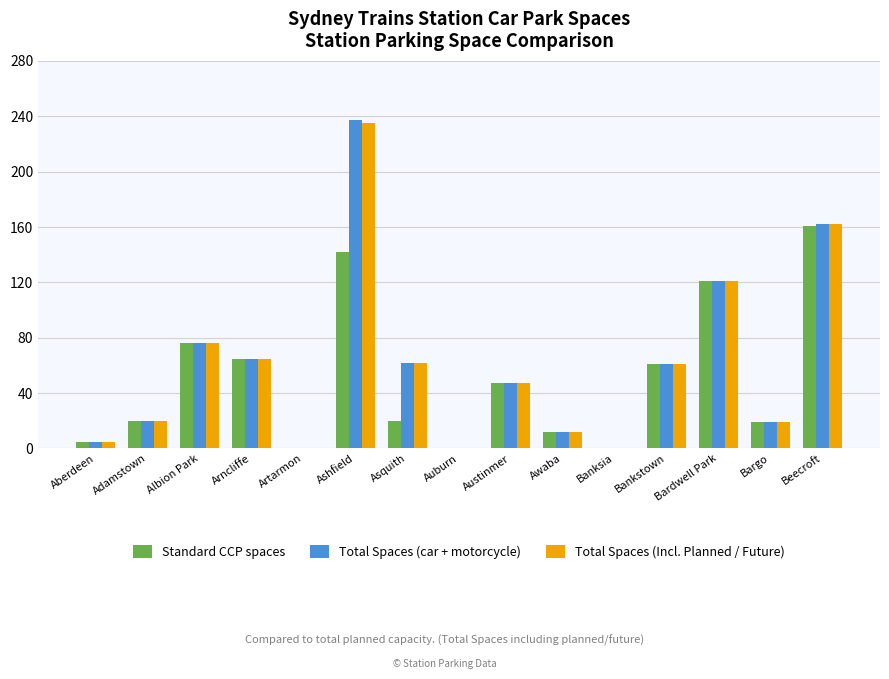

What is the maximum value for Total Spaces (Incl. Planned / Future)?

235